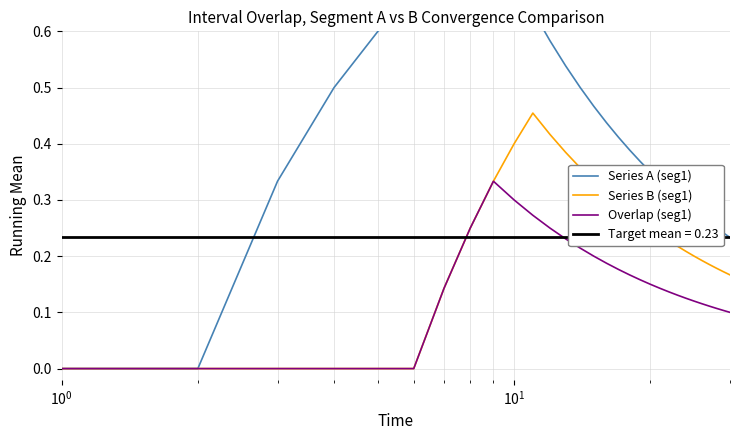

Reading right to left, list all the values displayed in this chart.

Series A (seg1): 0.2	0.2	0.2	0.3	0.3	0.3	0.3	0.3	0.3	0.3	0.3	0.4	0.4	0.4	0.4	0.5	0.5	0.5	0.6	0.6	0.7	0.8	0.8	0.7	0.7	0.6	0.5	0.3	0.0	0.0
Series B (seg1): 0.2	0.2	0.2	0.2	0.2	0.2	0.2	0.2	0.2	0.2	0.2	0.3	0.3	0.3	0.3	0.3	0.4	0.4	0.4	0.5	0.4	0.3	0.2	0.1	0.0	0.0	0.0	0.0	0.0	0.0
Overlap (seg1): 0.1	0.1	0.1	0.1	0.1	0.1	0.1	0.1	0.1	0.1	0.1	0.2	0.2	0.2	0.2	0.2	0.2	0.2	0.2	0.3	0.3	0.3	0.2	0.1	0.0	0.0	0.0	0.0	0.0	0.0